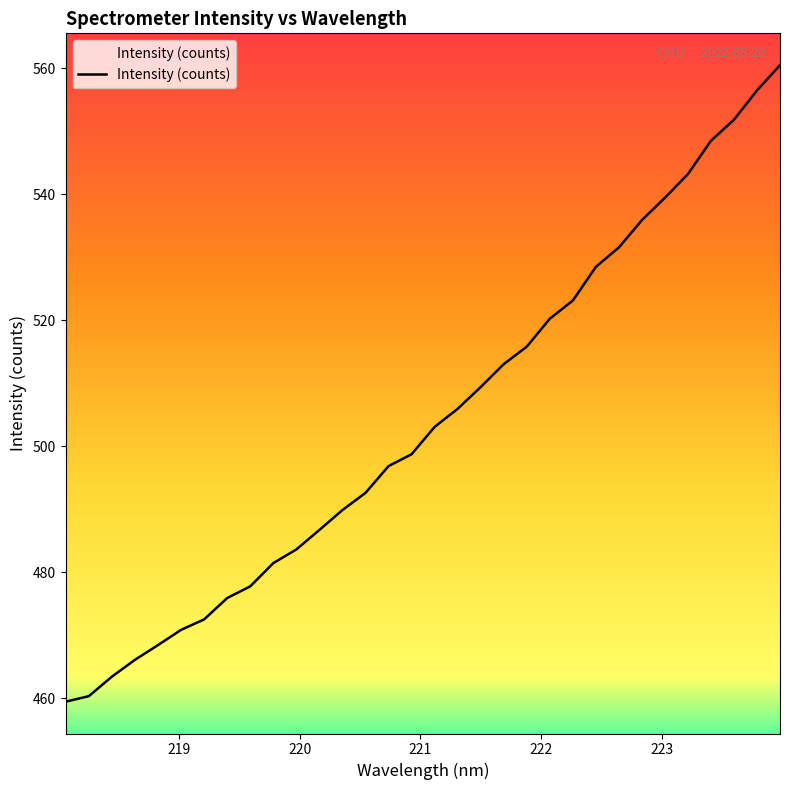

What is the maximum value shown in the chart?

560.5